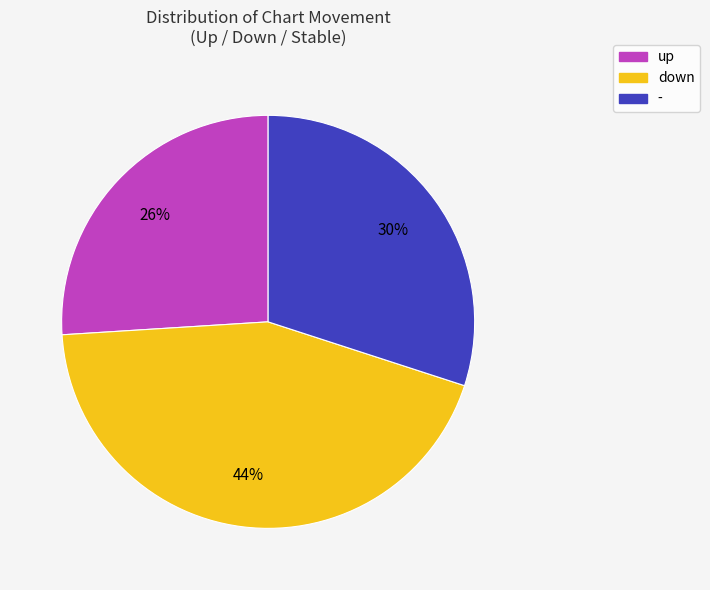

To the nearest percent, what is the combined percentage of down and up?

70%